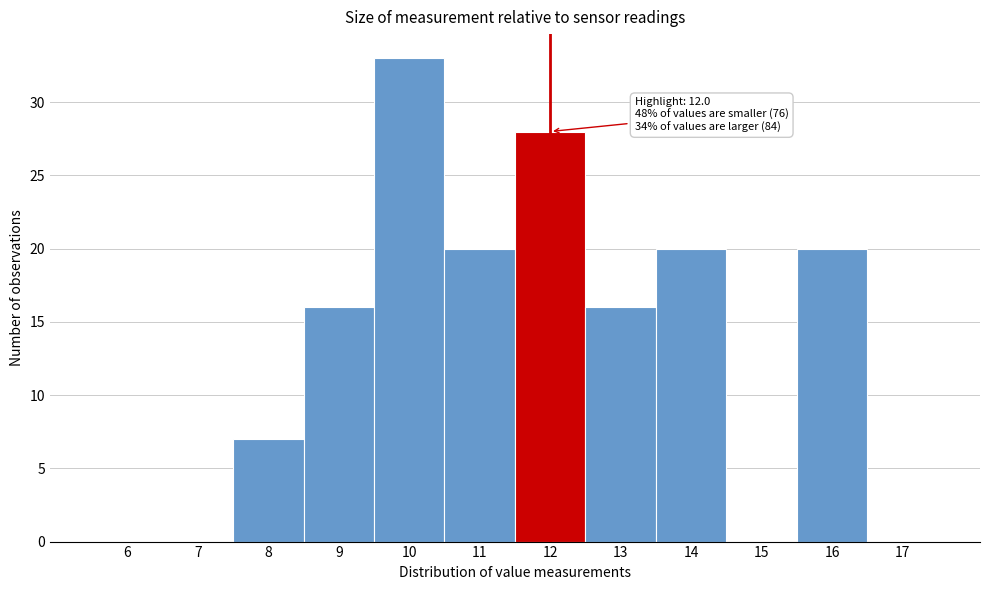

Reading left to right, extract all data points from this chart.

6=0	7=0	8=7	9=16	10=33	11=20	12=28	13=16	14=20	15=0	16=20	17=0